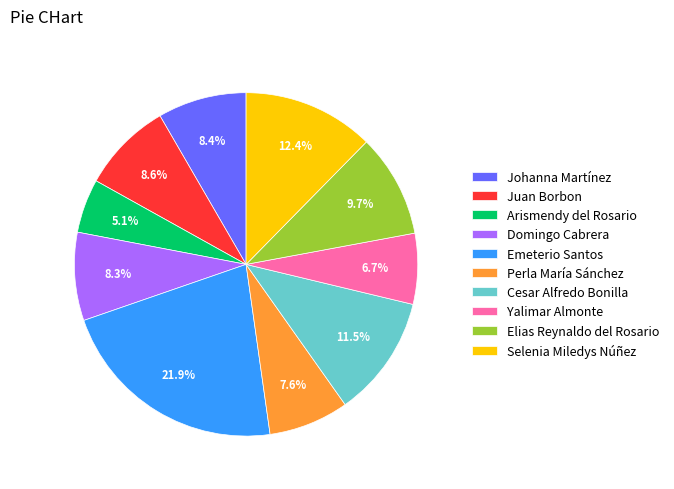

To the nearest percent, what is the combined percentage of Perla María Sánchez and Selenia Miledys Núñez?

20%